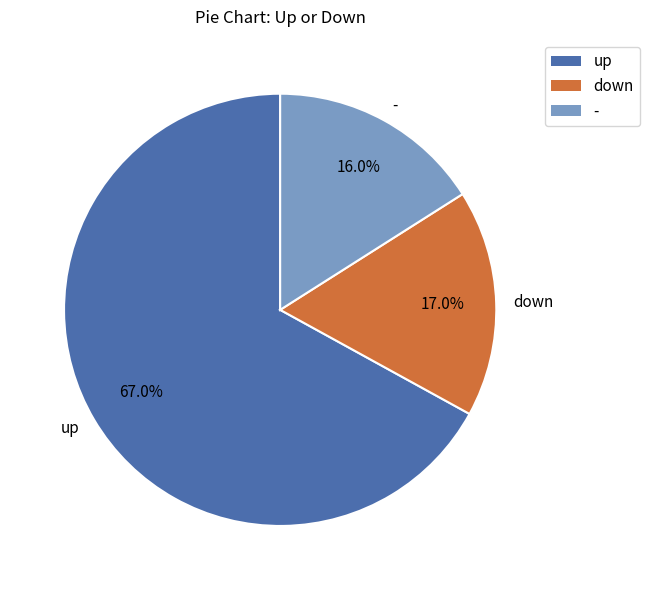

Which slice is the largest?

up